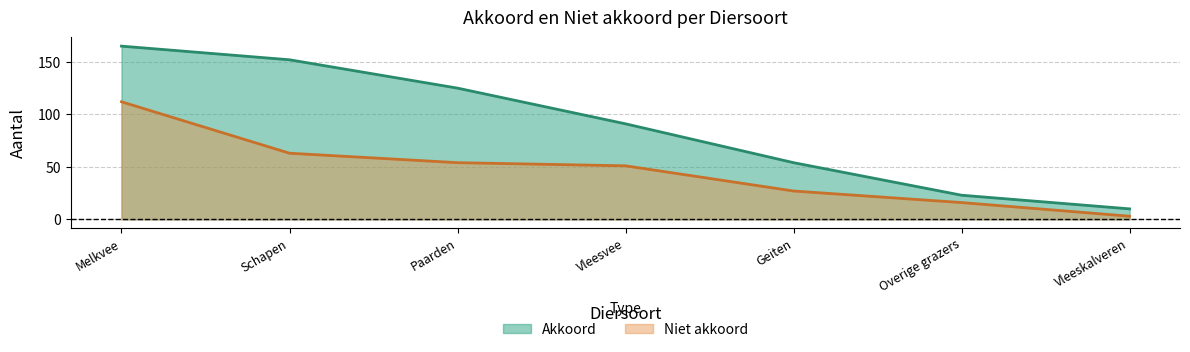

Does the chart have visible grid lines?

Yes